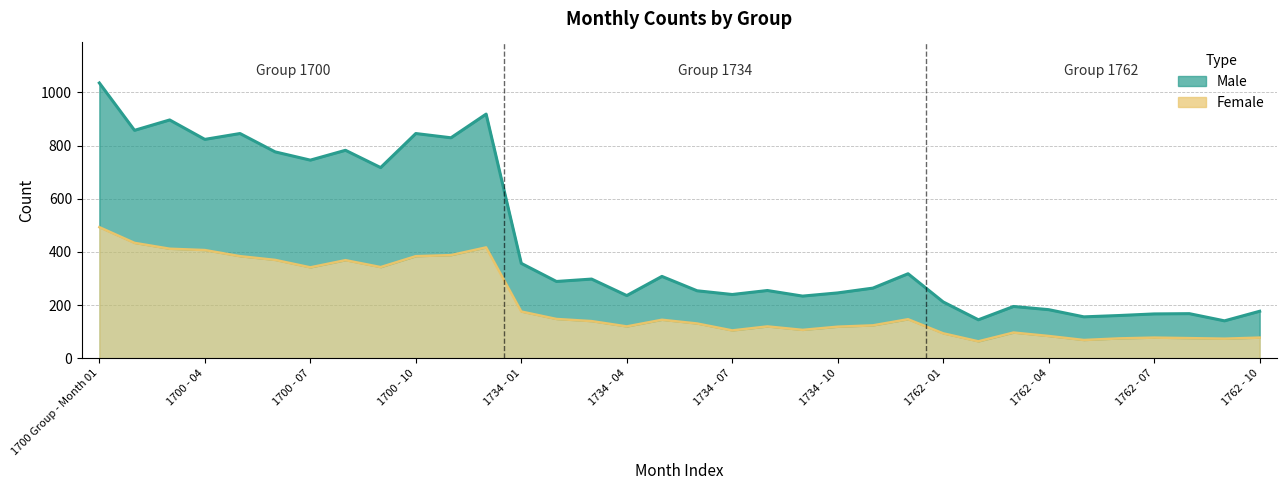

True or false: Female (line) and Male (line) cross at least once.

False